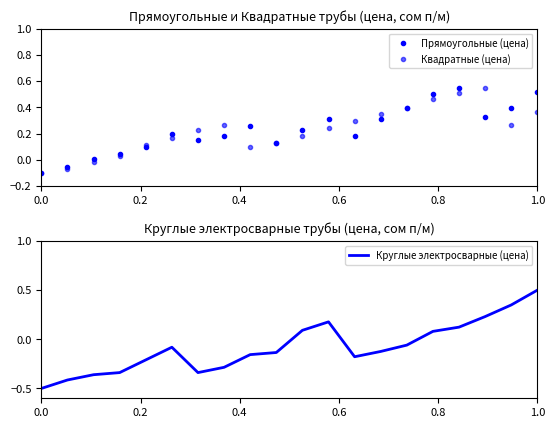

What is the average value of the Круглые электросварные (цена) series?

-0.1